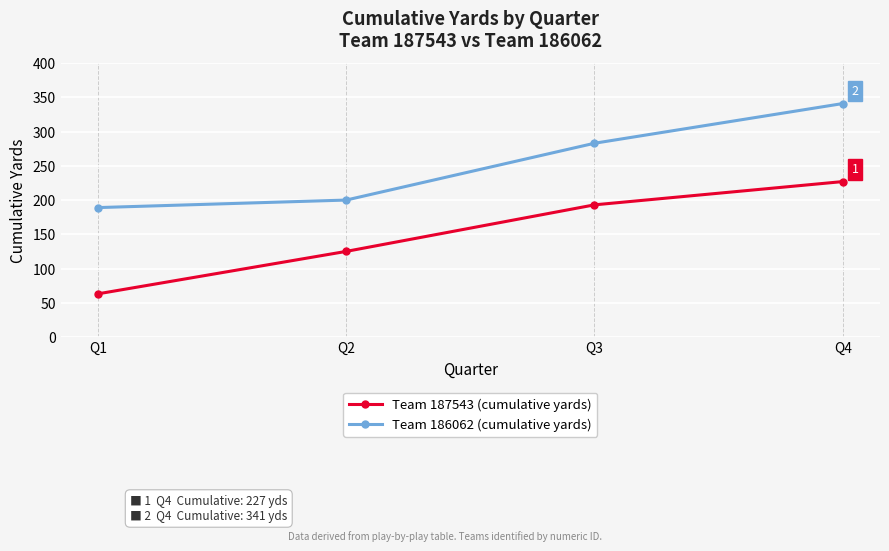

At which category is the sum across all series the highest?

Q4